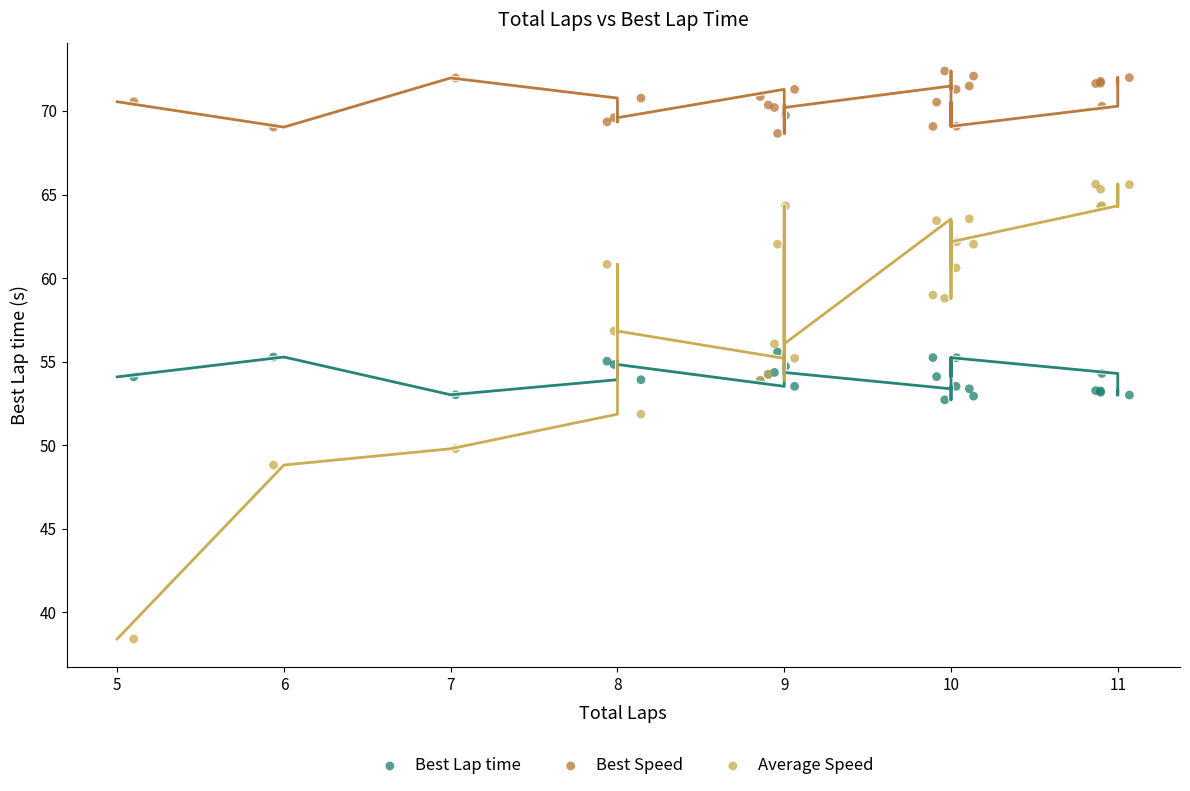

What are all the series names shown in the legend?

Best Lap time, Best Speed, Average Speed